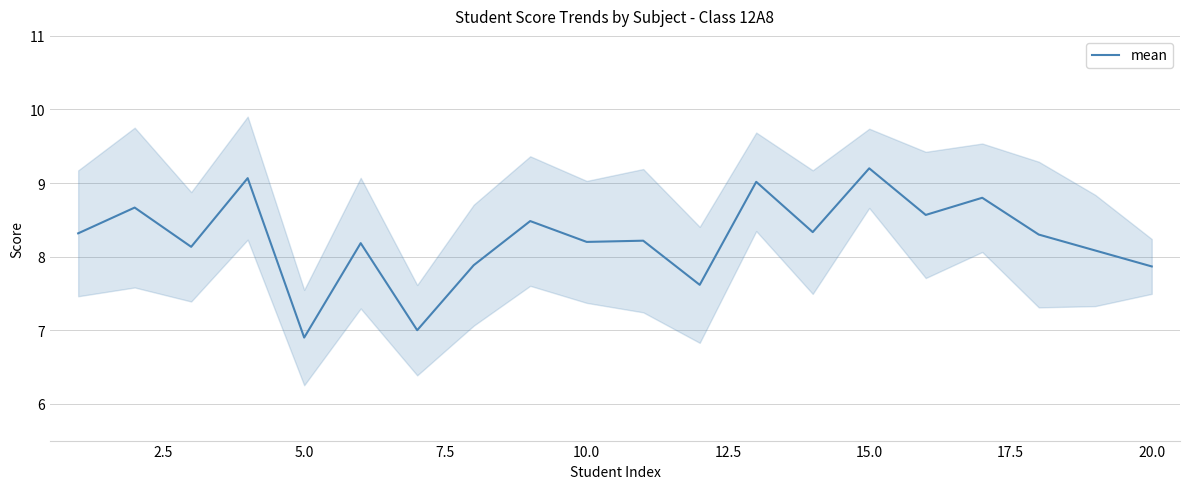

At which label does mean reach its peak?

15.0